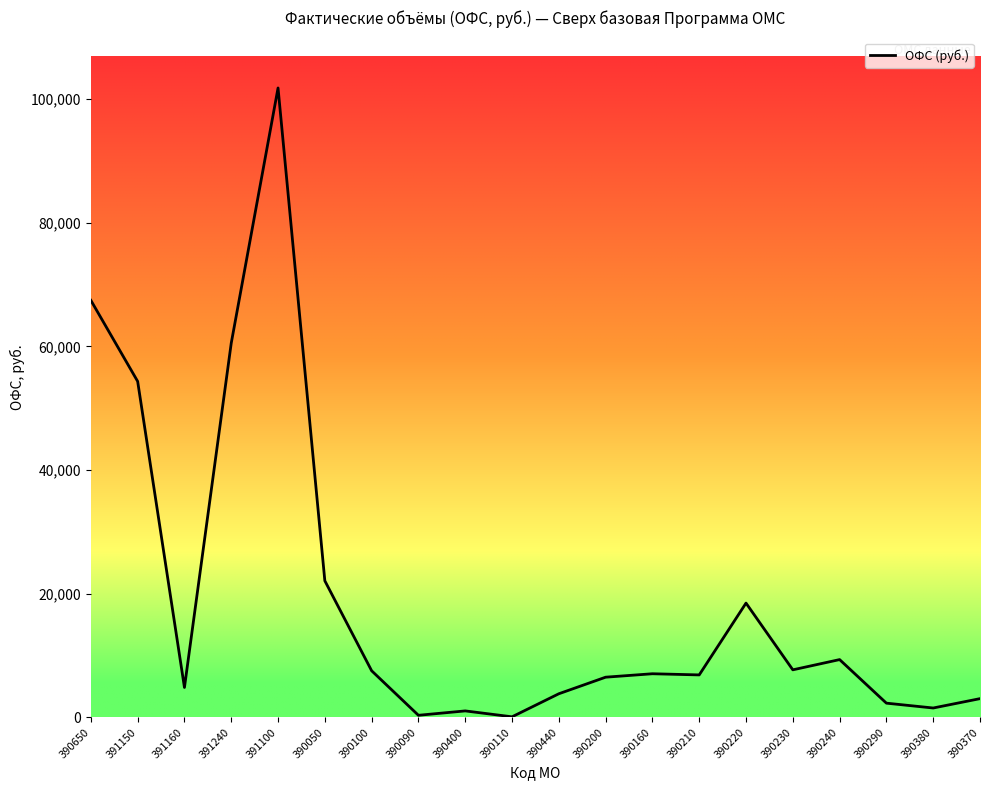

What is the difference between the maximum and minimum values?

101699.7